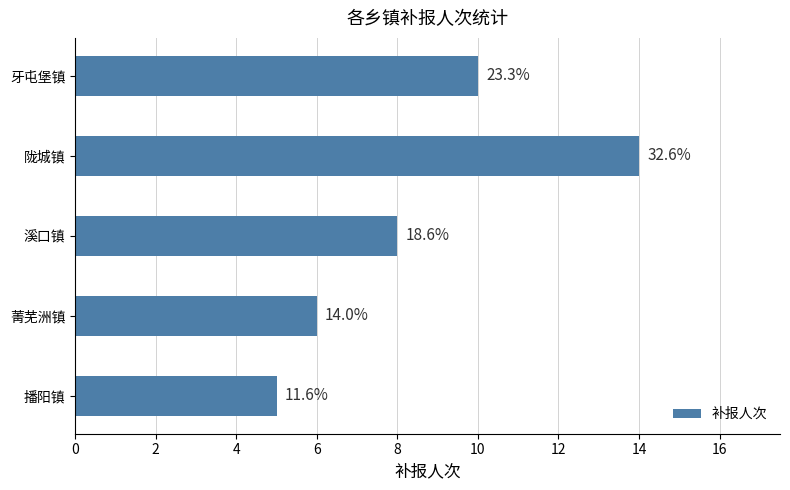

What is the difference between the maximum and minimum values?

9